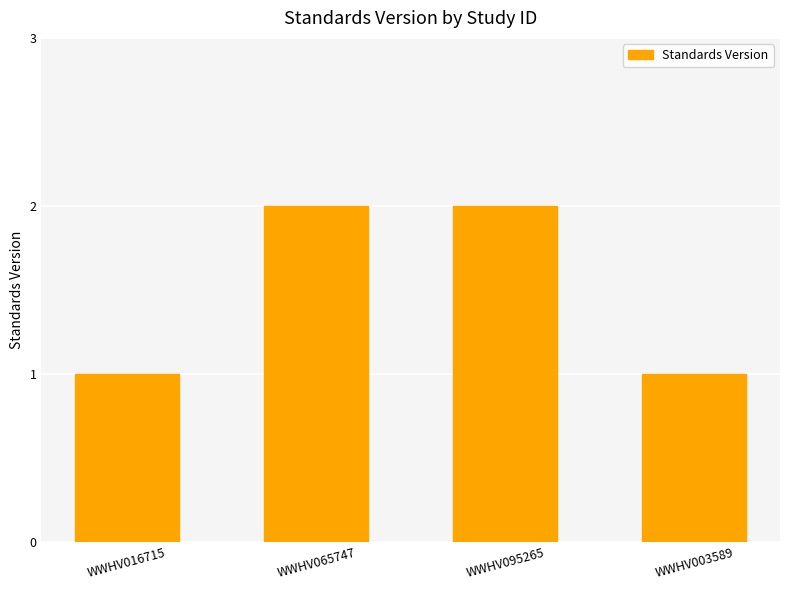

Read the value at WWHV016715.

1